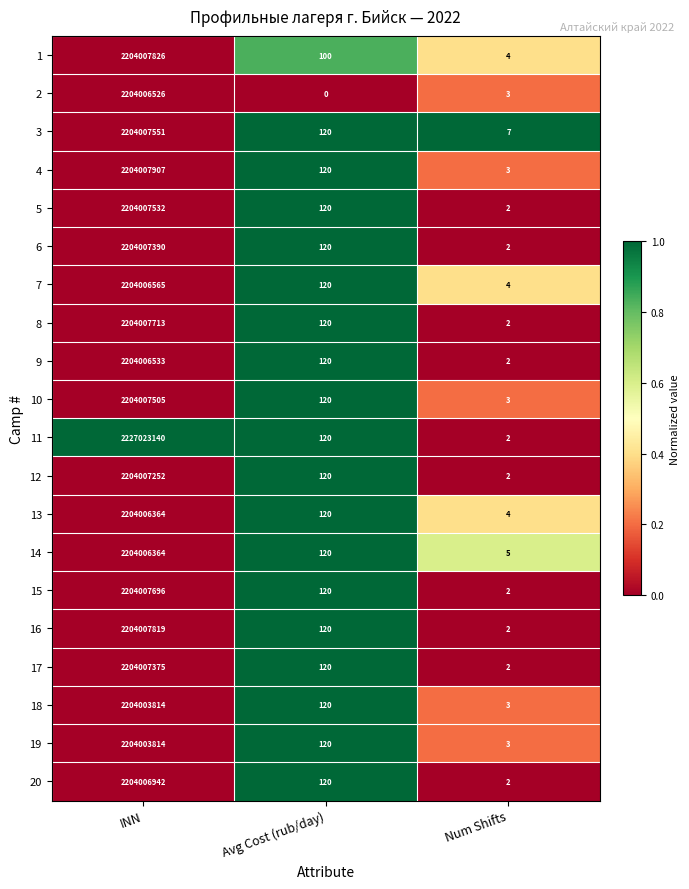

The 11 series shows 35 at Avg Cost (rub/day). True or false?

False